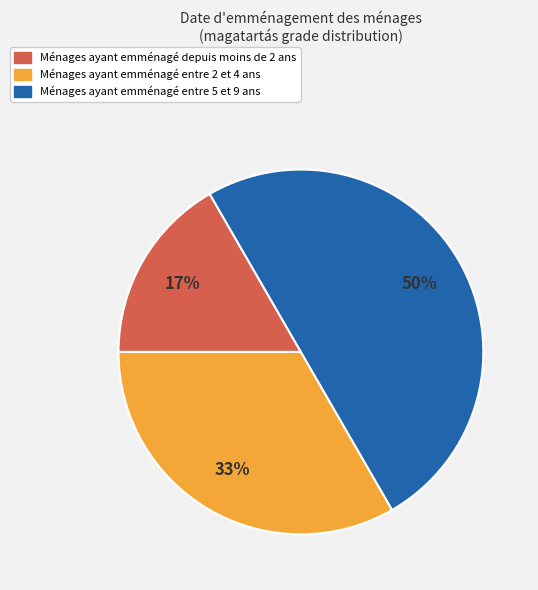

To the nearest percent, what is the average slice percentage?

33%